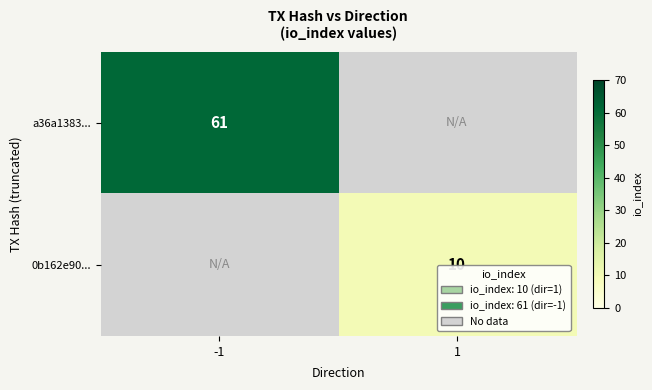

How many categories are shown in the chart?

2